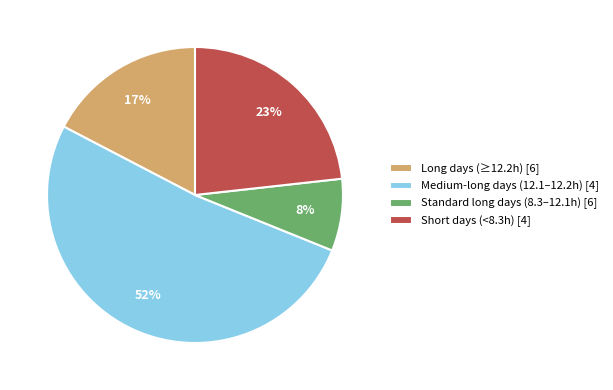

To the nearest percent, what is the average slice percentage?

25%